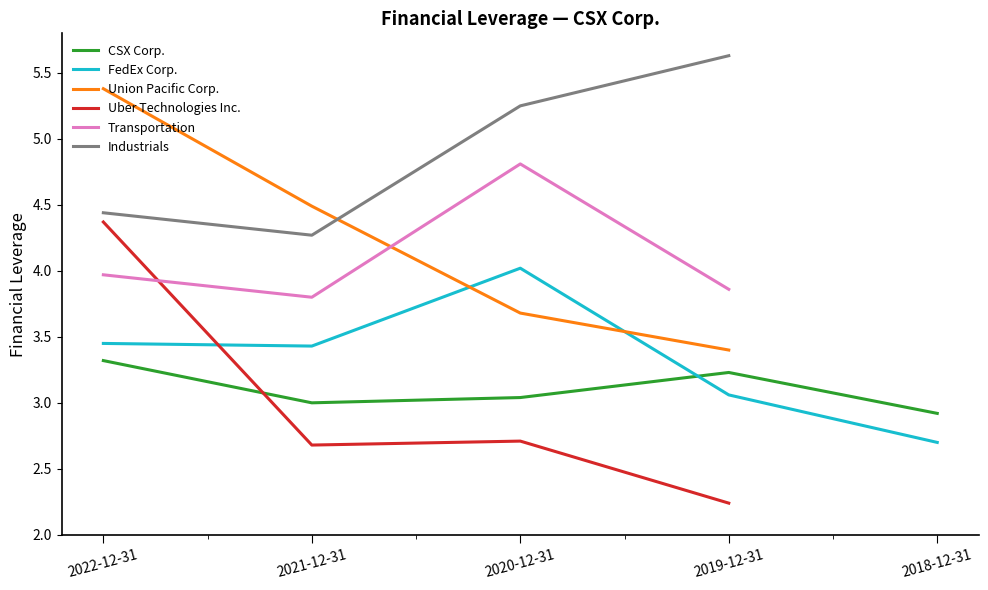

Does the chart have visible grid lines?

No